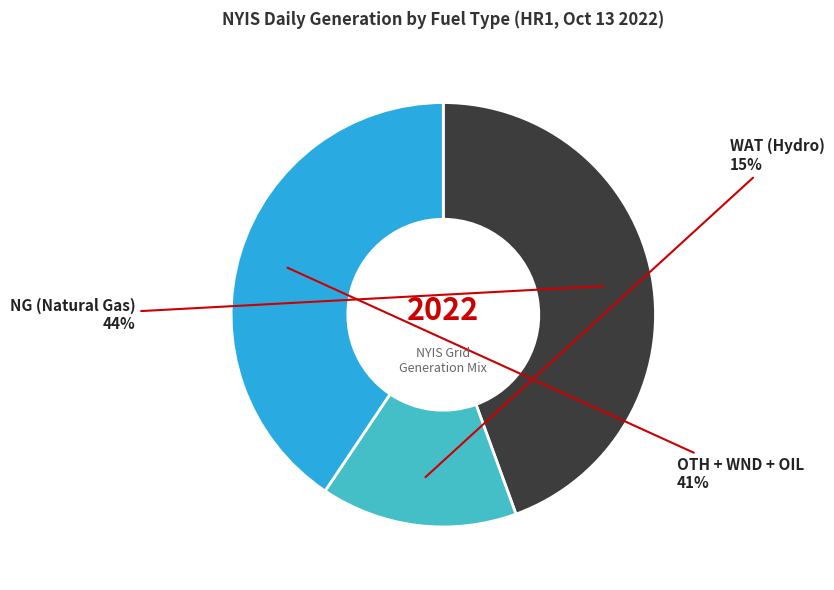

What is the smallest slice in the pie chart?

WAT